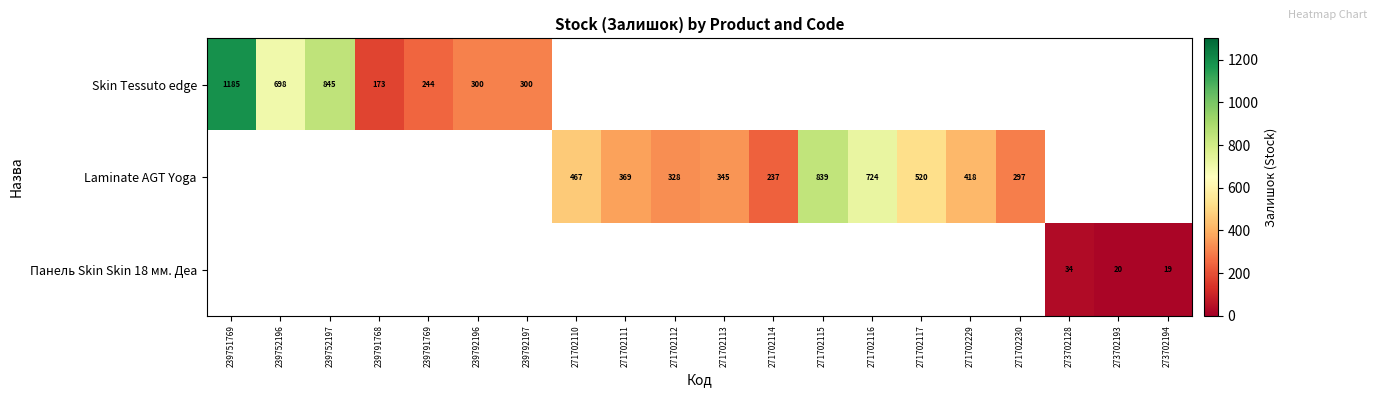

Is it true that Skin Tessuto edge equals 698 at 239752196?

True